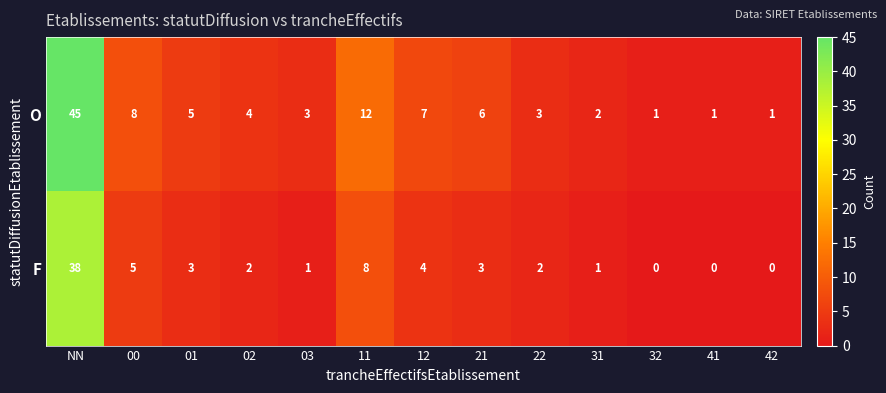

True or false: O has a value of 2 at 12.

False